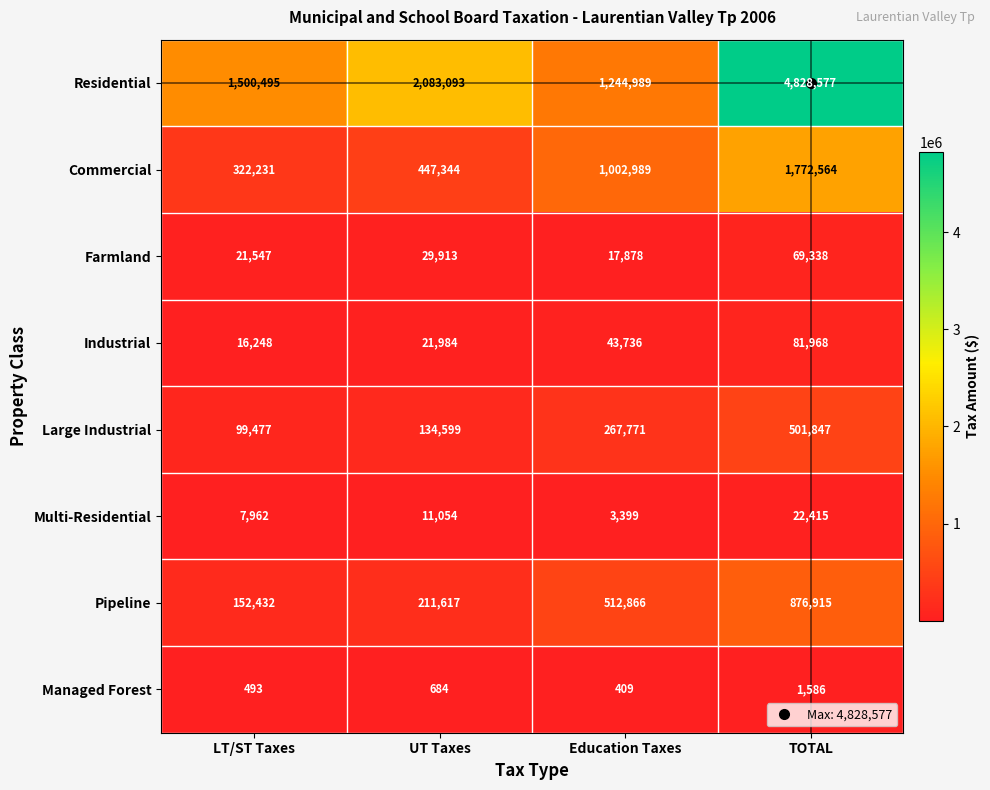

What is the total value across all series at Education Taxes?

3094037